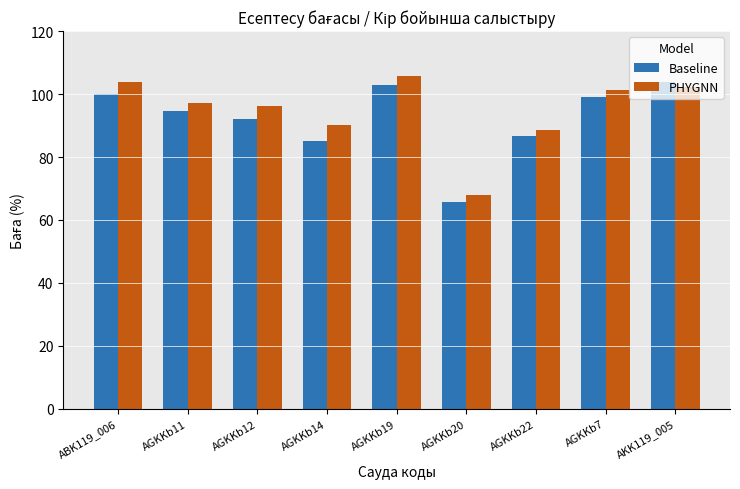

What is the label of the 2nd bar from the right?

AGKKb7